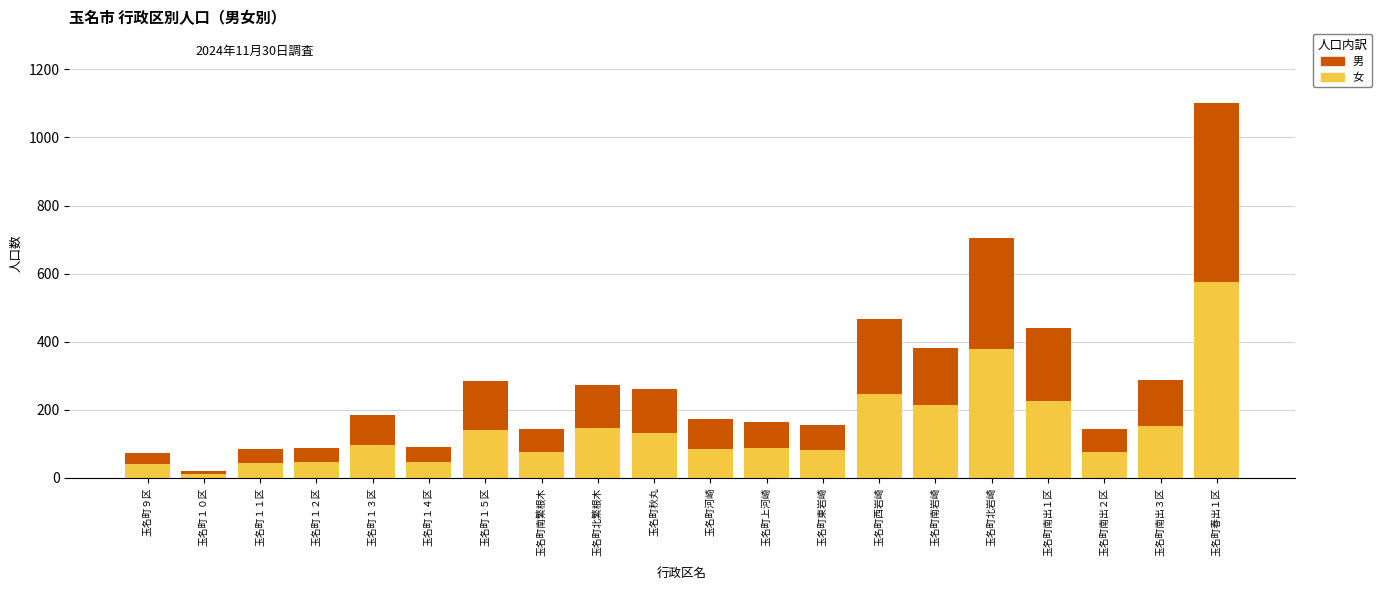

At which category is the sum across all series the highest?

玉名町春出１区